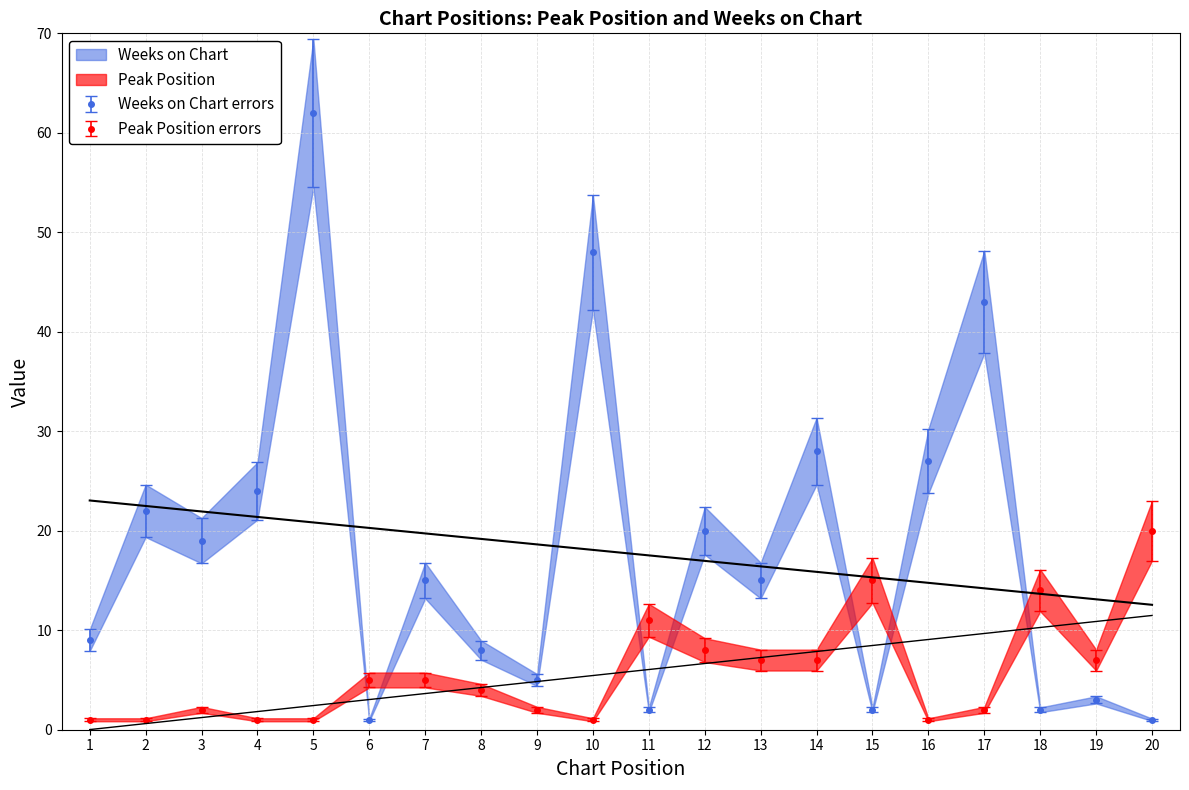

What are all the series names shown in the legend?

Peak Position, Weeks on Chart